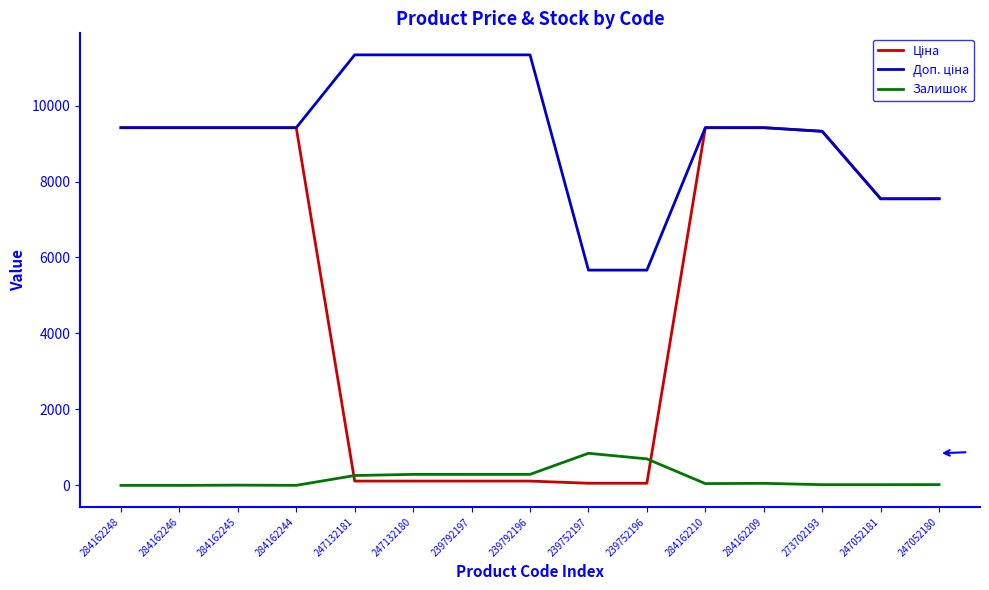

What is the difference between the highest and lowest values at 284162210?

9369.9